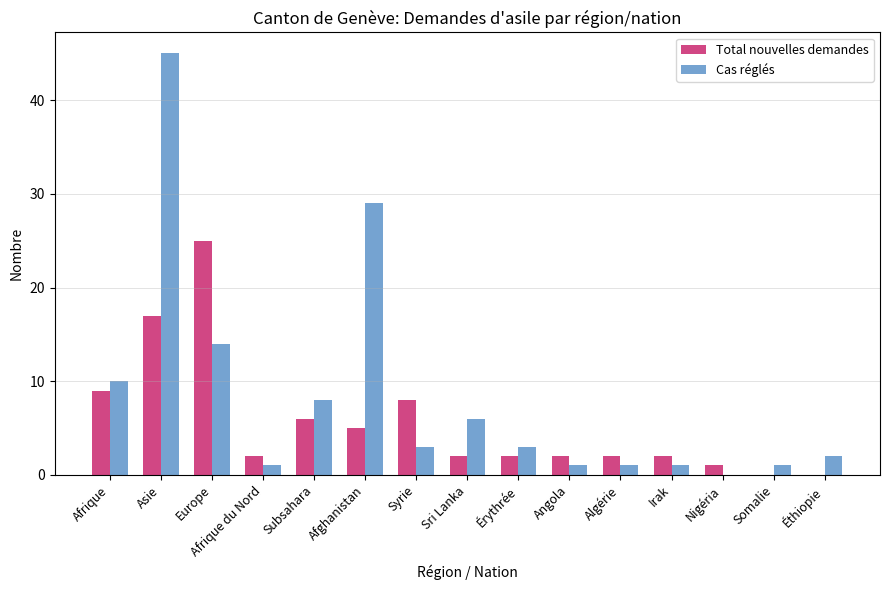

How many groups of bars are there?

15